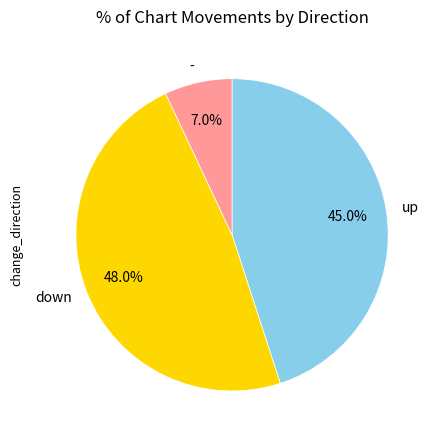

True or false: up accounts for 45% of the total.

True